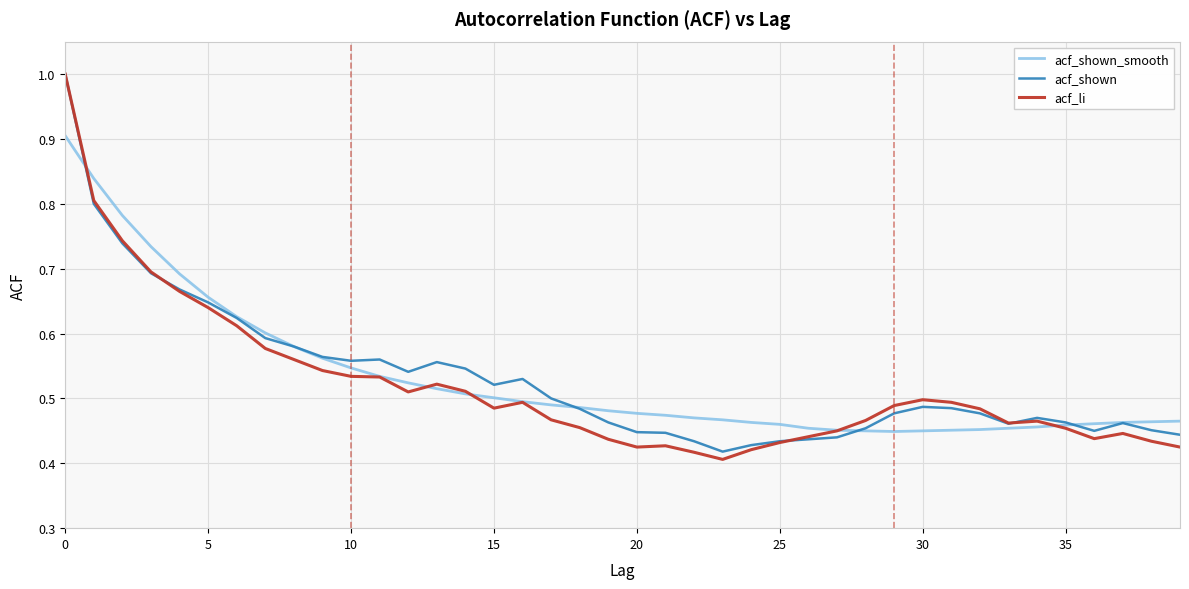

At how many categories does at least one series exceed 0?

40